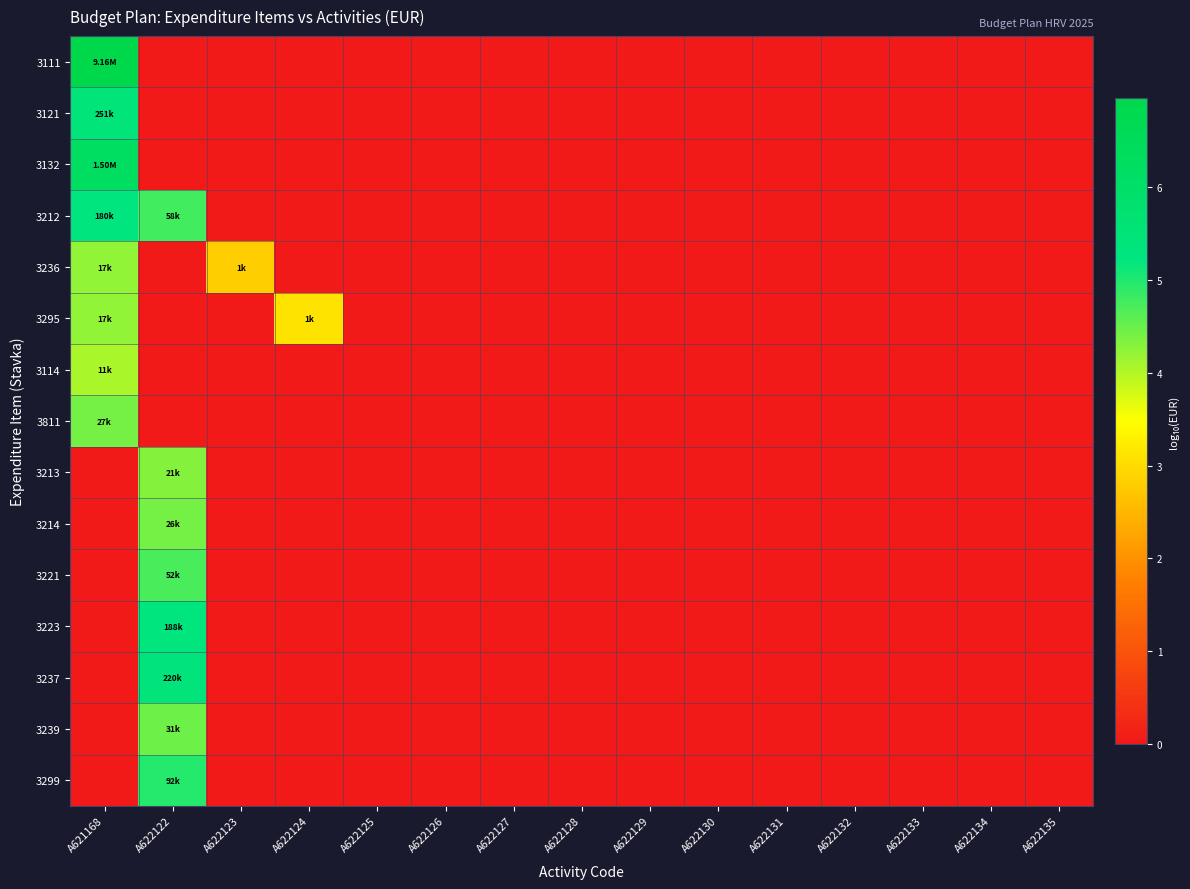

Reading right to left, list all the values displayed in this chart.

3111: A622135=0.0	A622134=0.0	A622133=0.0	A622132=0.0	A622131=0.0	A622130=0.0	A622129=0.0	A622128=0.0	A622127=0.0	A622126=0.0	A622125=0.0	A622124=0.0	A622123=0.0	A622122=0.0	A621168=7.0
3121: A622135=0.0	A622134=0.0	A622133=0.0	A622132=0.0	A622131=0.0	A622130=0.0	A622129=0.0	A622128=0.0	A622127=0.0	A622126=0.0	A622125=0.0	A622124=0.0	A622123=0.0	A622122=0.0	A621168=5.4
3132: A622135=0.0	A622134=0.0	A622133=0.0	A622132=0.0	A622131=0.0	A622130=0.0	A622129=0.0	A622128=0.0	A622127=0.0	A622126=0.0	A622125=0.0	A622124=0.0	A622123=0.0	A622122=0.0	A621168=6.2
3212: A622135=0.0	A622134=0.0	A622133=0.0	A622132=0.0	A622131=0.0	A622130=0.0	A622129=0.0	A622128=0.0	A622127=0.0	A622126=0.0	A622125=0.0	A622124=0.0	A622123=0.0	A622122=4.8	A621168=5.3
3236: A622135=0.0	A622134=0.0	A622133=0.0	A622132=0.0	A622131=0.0	A622130=0.0	A622129=0.0	A622128=0.0	A622127=0.0	A622126=0.0	A622125=0.0	A622124=0.0	A622123=2.8	A622122=0.0	A621168=4.2
3295: A622135=0.0	A622134=0.0	A622133=0.0	A622132=0.0	A622131=0.0	A622130=0.0	A622129=0.0	A622128=0.0	A622127=0.0	A622126=0.0	A622125=0.0	A622124=3.1	A622123=0.0	A622122=0.0	A621168=4.2
3114: A622135=0.0	A622134=0.0	A622133=0.0	A622132=0.0	A622131=0.0	A622130=0.0	A622129=0.0	A622128=0.0	A622127=0.0	A622126=0.0	A622125=0.0	A622124=0.0	A622123=0.0	A622122=0.0	A621168=4.1
3811: A622135=0.0	A622134=0.0	A622133=0.0	A622132=0.0	A622131=0.0	A622130=0.0	A622129=0.0	A622128=0.0	A622127=0.0	A622126=0.0	A622125=0.0	A622124=0.0	A622123=0.0	A622122=0.0	A621168=4.4
3213: A622135=0.0	A622134=0.0	A622133=0.0	A622132=0.0	A622131=0.0	A622130=0.0	A622129=0.0	A622128=0.0	A622127=0.0	A622126=0.0	A622125=0.0	A622124=0.0	A622123=0.0	A622122=4.3	A621168=0.0
3214: A622135=0.0	A622134=0.0	A622133=0.0	A622132=0.0	A622131=0.0	A622130=0.0	A622129=0.0	A622128=0.0	A622127=0.0	A622126=0.0	A622125=0.0	A622124=0.0	A622123=0.0	A622122=4.4	A621168=0.0
3221: A622135=0.0	A622134=0.0	A622133=0.0	A622132=0.0	A622131=0.0	A622130=0.0	A622129=0.0	A622128=0.0	A622127=0.0	A622126=0.0	A622125=0.0	A622124=0.0	A622123=0.0	A622122=4.7	A621168=0.0
3223: A622135=0.0	A622134=0.0	A622133=0.0	A622132=0.0	A622131=0.0	A622130=0.0	A622129=0.0	A622128=0.0	A622127=0.0	A622126=0.0	A622125=0.0	A622124=0.0	A622123=0.0	A622122=5.3	A621168=0.0
3237: A622135=0.0	A622134=0.0	A622133=0.0	A622132=0.0	A622131=0.0	A622130=0.0	A622129=0.0	A622128=0.0	A622127=0.0	A622126=0.0	A622125=0.0	A622124=0.0	A622123=0.0	A622122=5.3	A621168=0.0
3239: A622135=0.0	A622134=0.0	A622133=0.0	A622132=0.0	A622131=0.0	A622130=0.0	A622129=0.0	A622128=0.0	A622127=0.0	A622126=0.0	A622125=0.0	A622124=0.0	A622123=0.0	A622122=4.5	A621168=0.0
3299: A622135=0.0	A622134=0.0	A622133=0.0	A622132=0.0	A622131=0.0	A622130=0.0	A622129=0.0	A622128=0.0	A622127=0.0	A622126=0.0	A622125=0.0	A622124=0.0	A622123=0.0	A622122=5.0	A621168=0.0